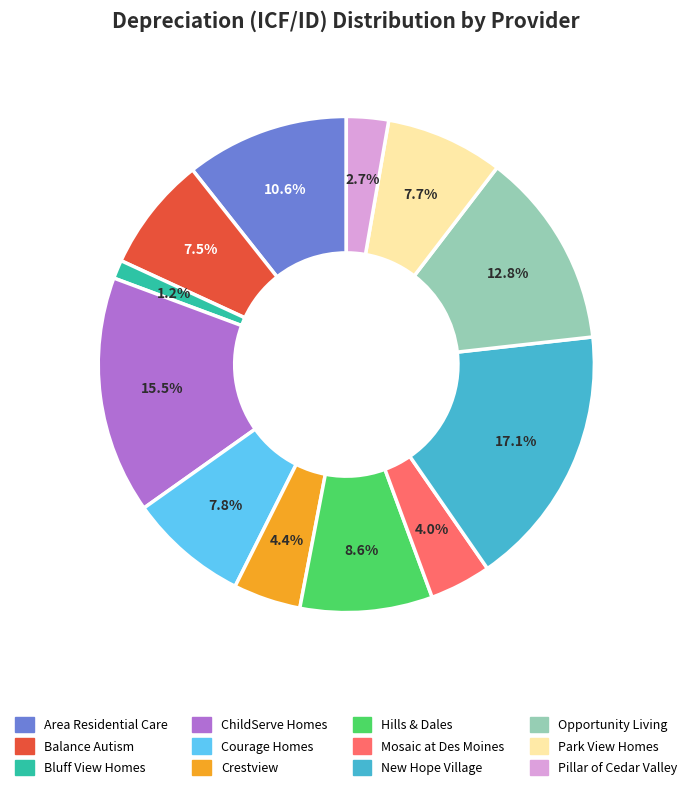

Is it true that Area Residential Care is 11% of the pie?

True